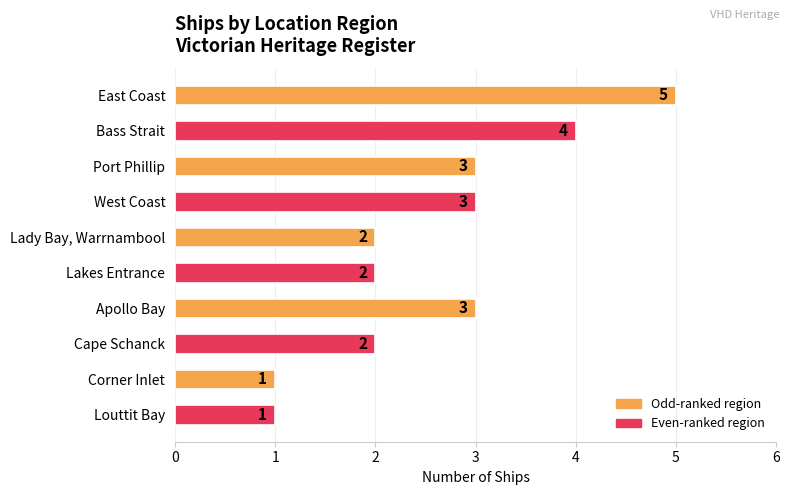

The chart shows a value of 3 at Cape Schanck. True or false?

False